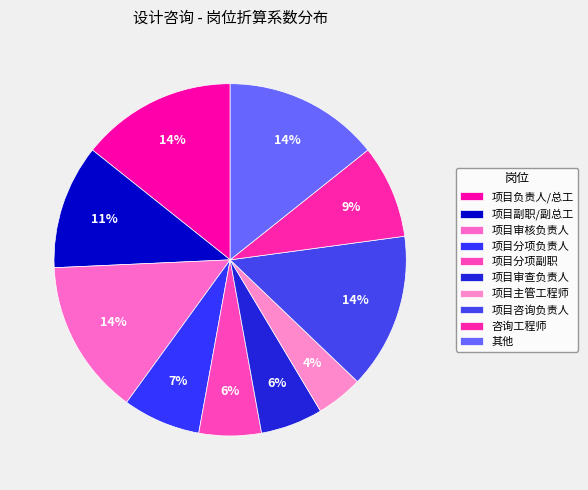

What is the change in value from 项目审查负责人 to 其他?

+0.6